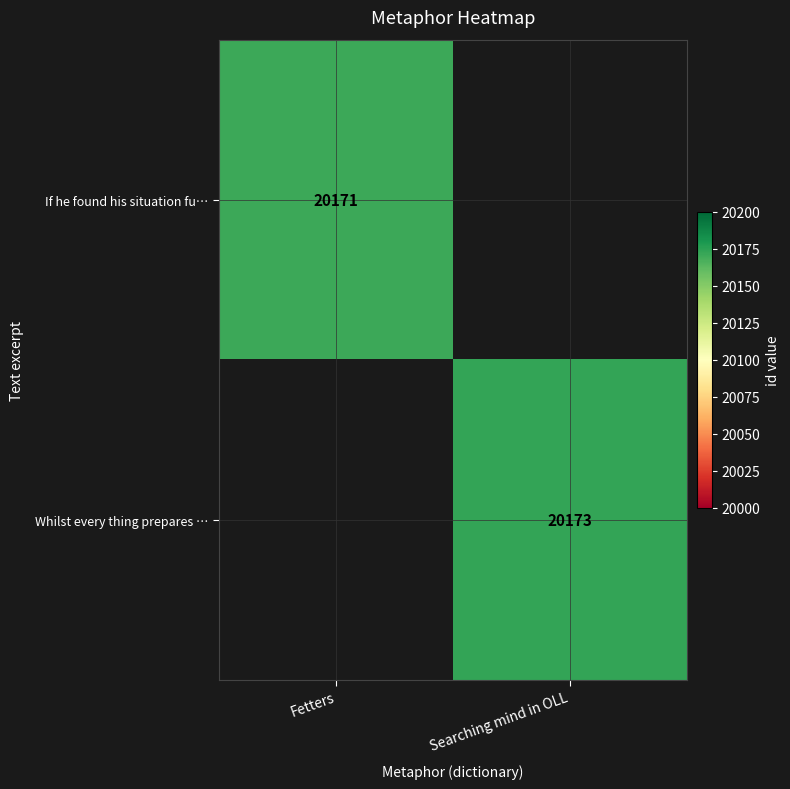

The value of If he found his situation fu… at Fetters is 31387. True or false?

False